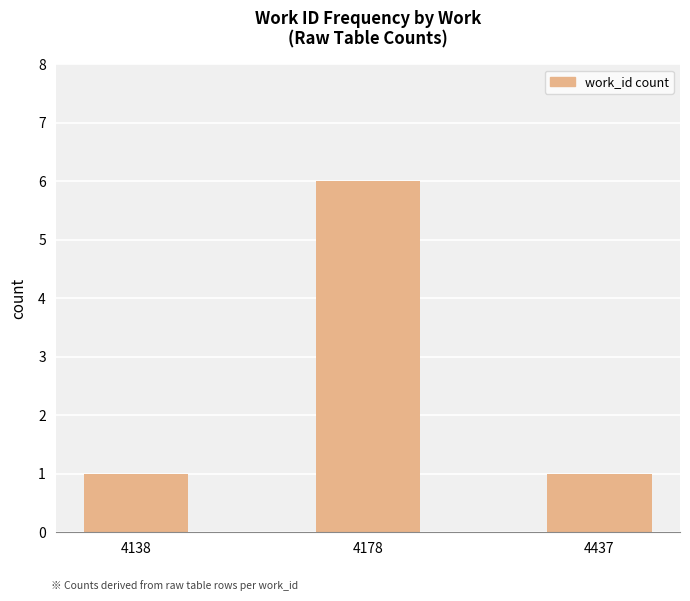

What is the change in value from 4178 to 4437?

-5